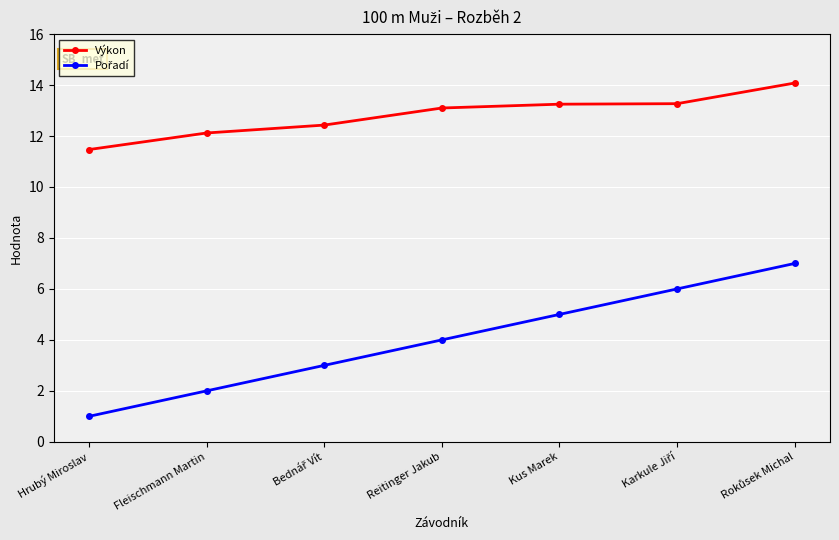

What is the average value of the Výkon series?

12.8